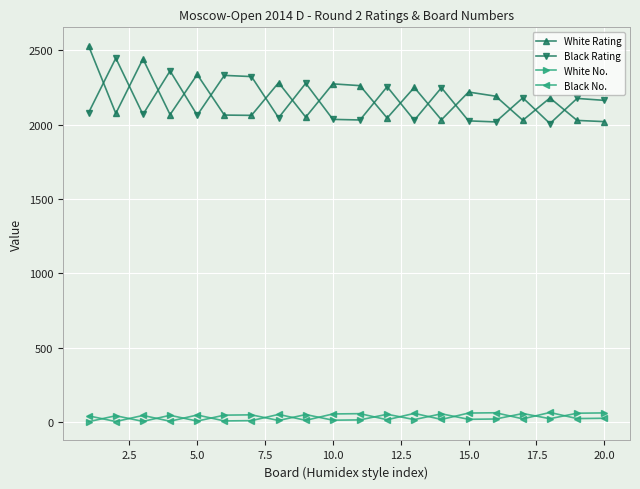

What is the greatest value displayed?

2528